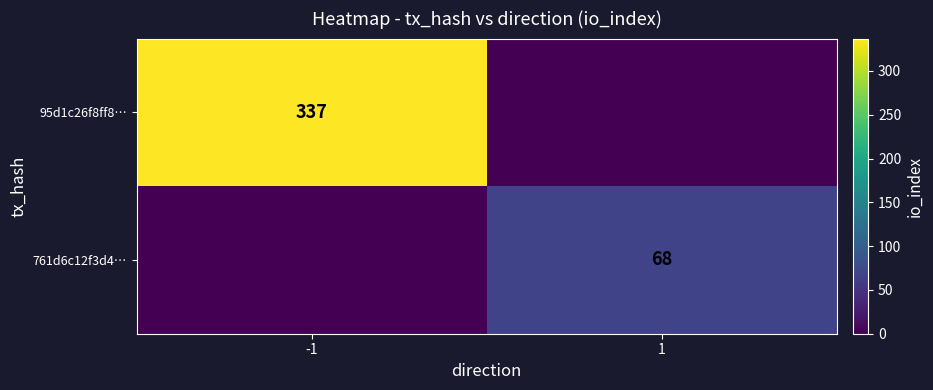

Is the value of 761d6c12f3d4… at 1 greater than the value of 95d1c26f8ff8… at -1?

No